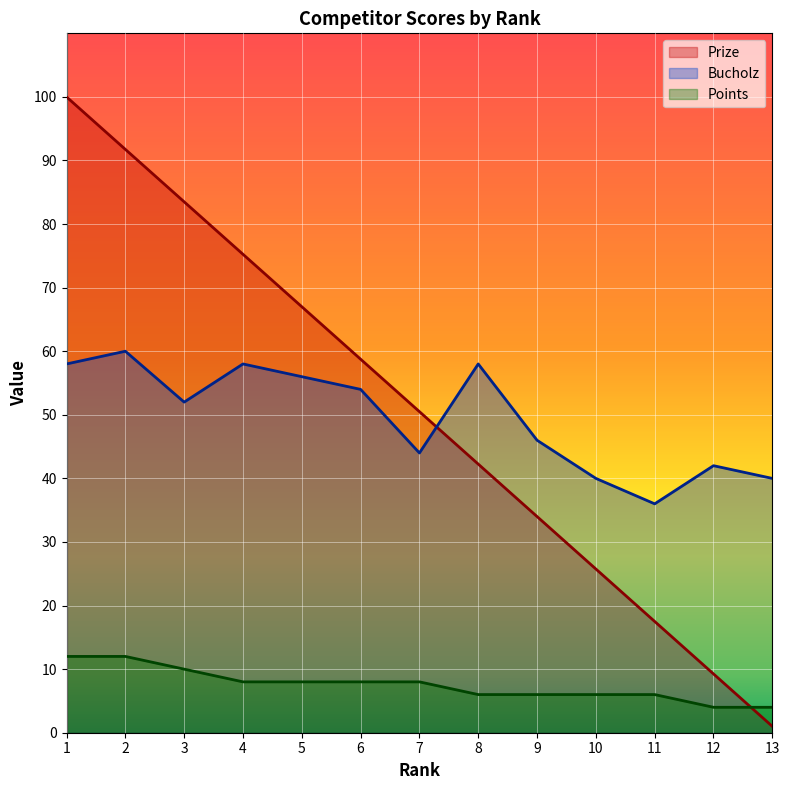

Where is Points nearest to the value 8?

4